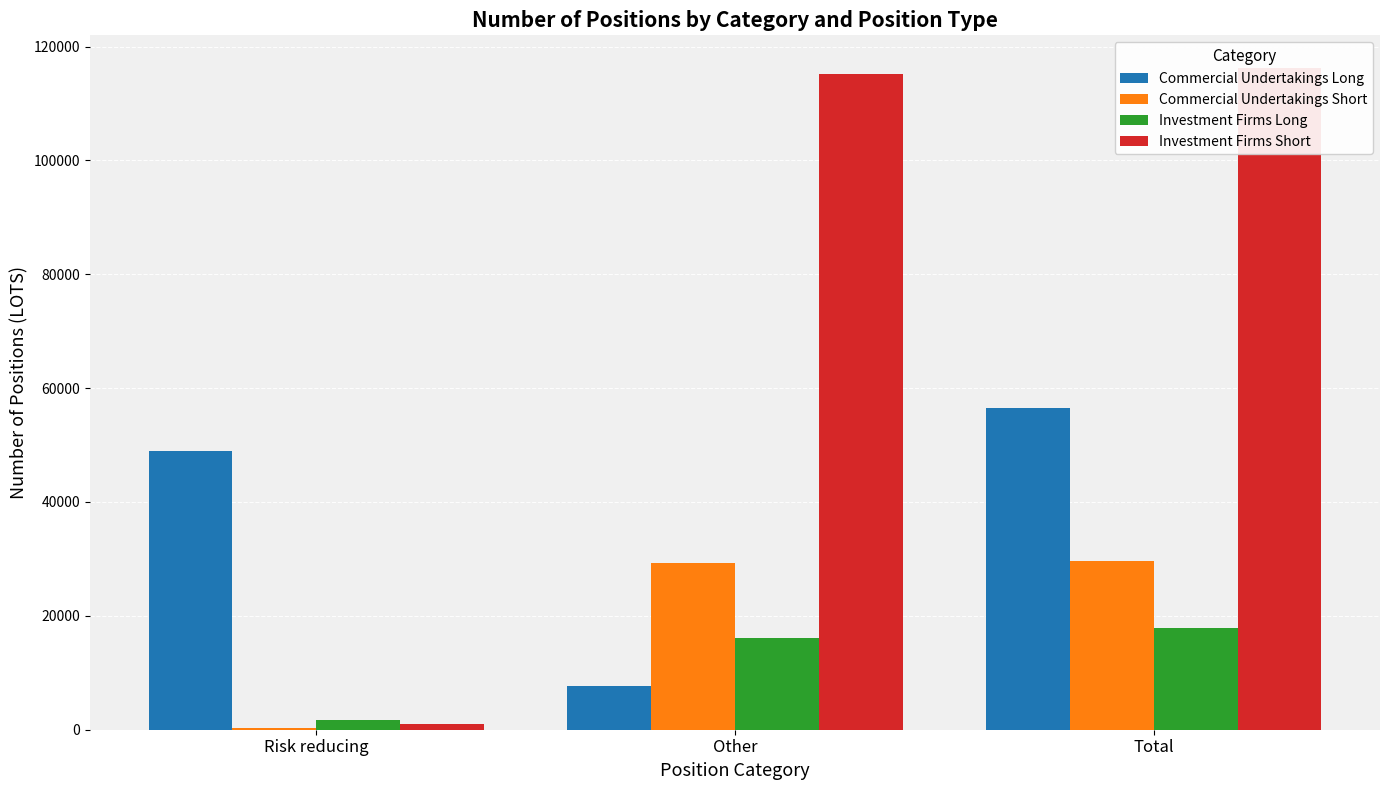

True or false: Investment Firms Long has a value of 8440 at Total.

False